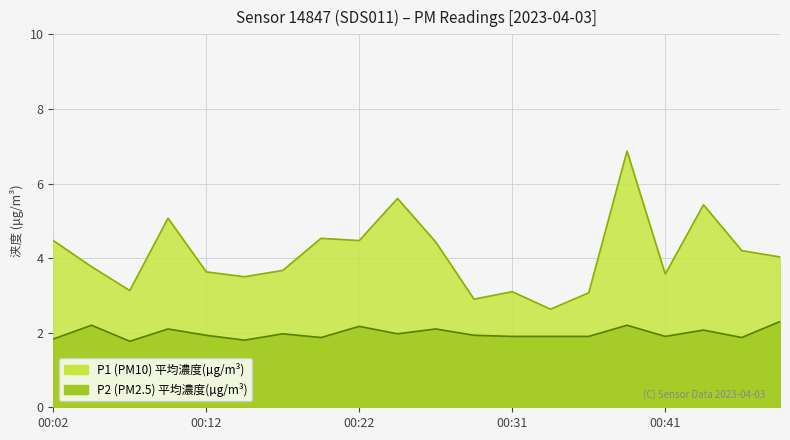

Is the value of P2 at 00:07 greater than the value of P1 at 00:36?

No